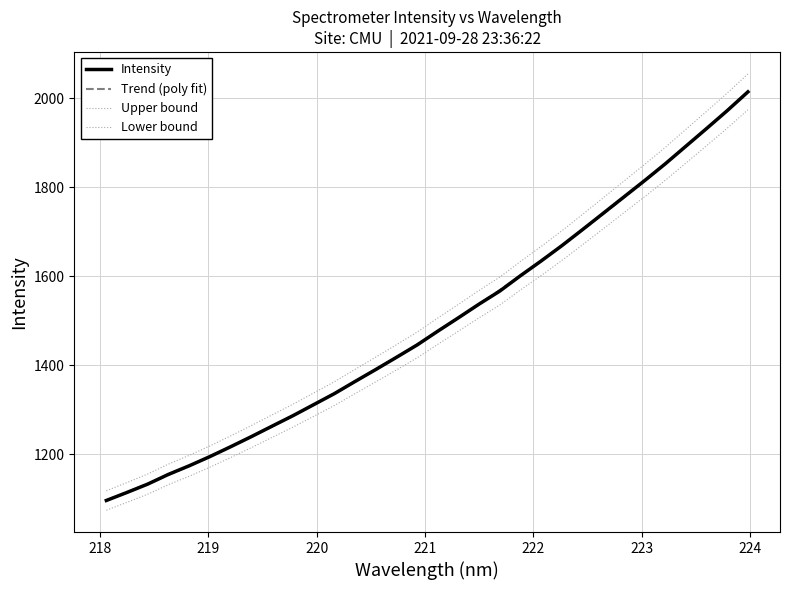

The chart shows a value of 702.4 at 218.442. True or false?

False